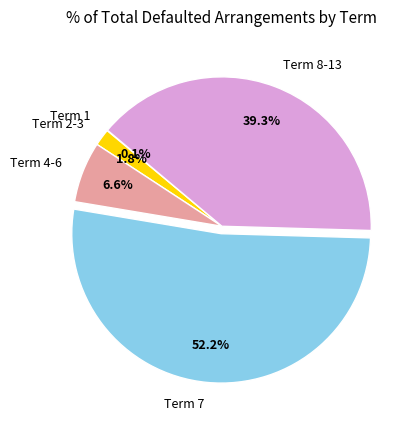

Combined, what portion of the pie is Term 7 and Term 4-6?

58.8%